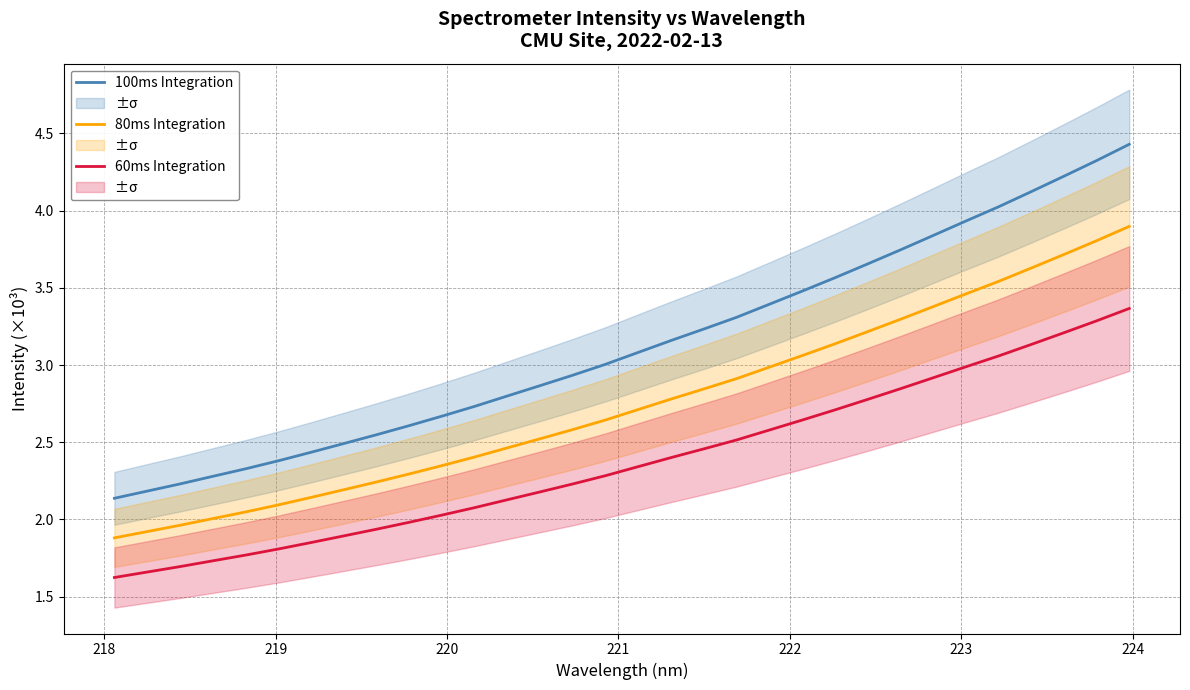

True or false: 100ms Integration and 80ms Integration cross at least once.

False